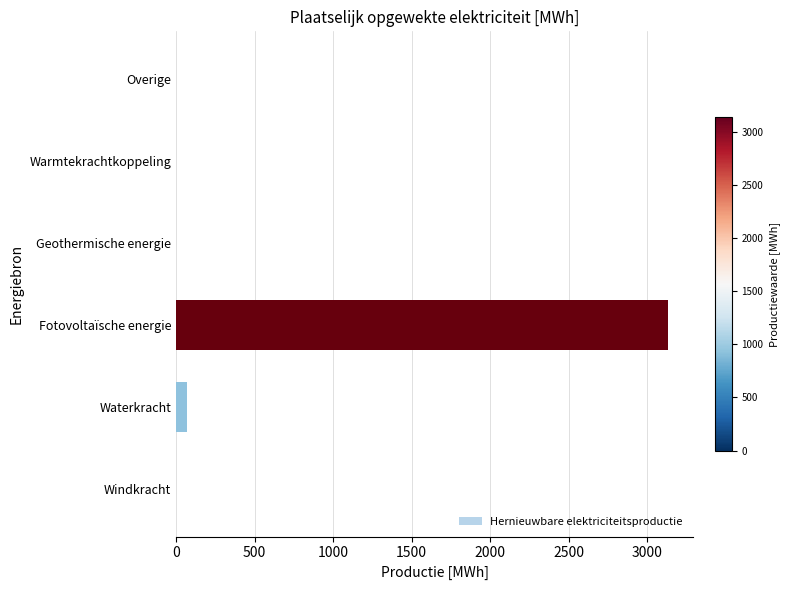

How many values exceed 0?

2